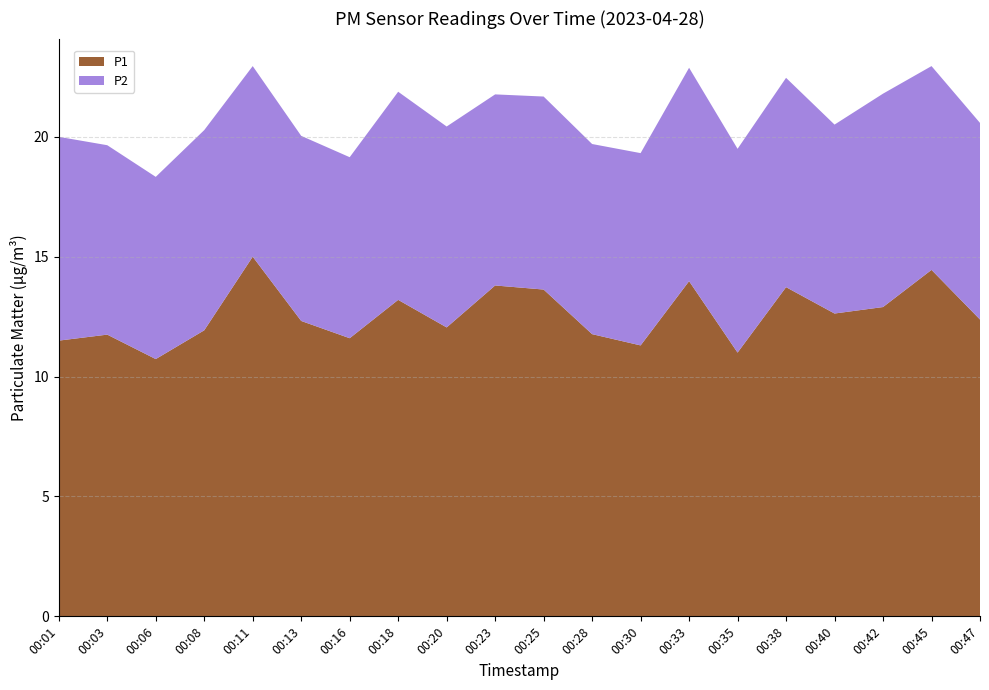

Reading left to right, what are all the values shown in this chart?

P1: 11.5	11.8	10.7	11.9	15.0	12.3	11.6	13.2	12.1	13.8	13.6	11.8	11.3	14.0	11.0	13.7	12.6	12.9	14.4	12.4
P2: 8.5	7.9	7.6	8.3	8.0	7.7	7.5	8.7	8.4	8.0	8.1	7.9	8.0	8.9	8.5	8.7	7.9	8.9	8.5	8.2